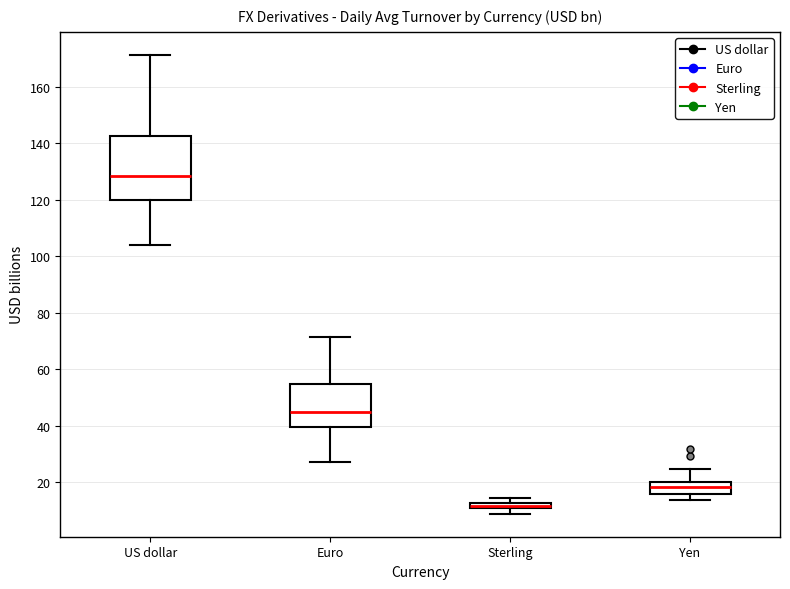

Comparing the boxes themselves (not the whiskers), which one is the tallest?

US dollar